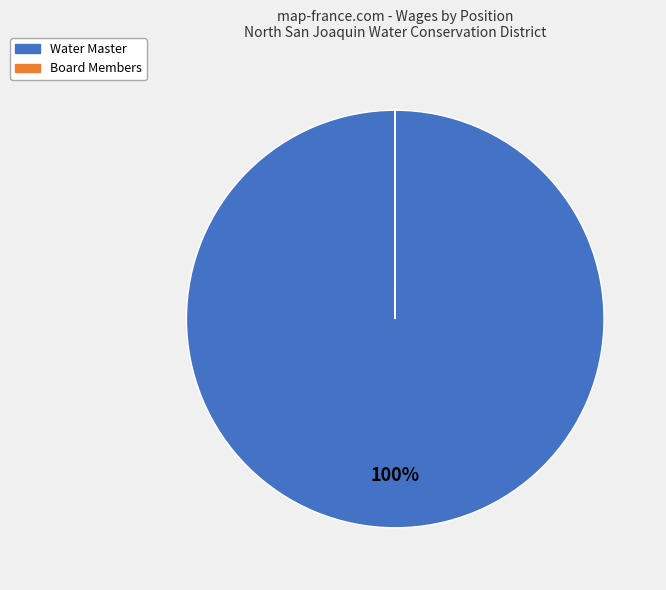

Is there any slice that represents more than half of the pie?

Yes